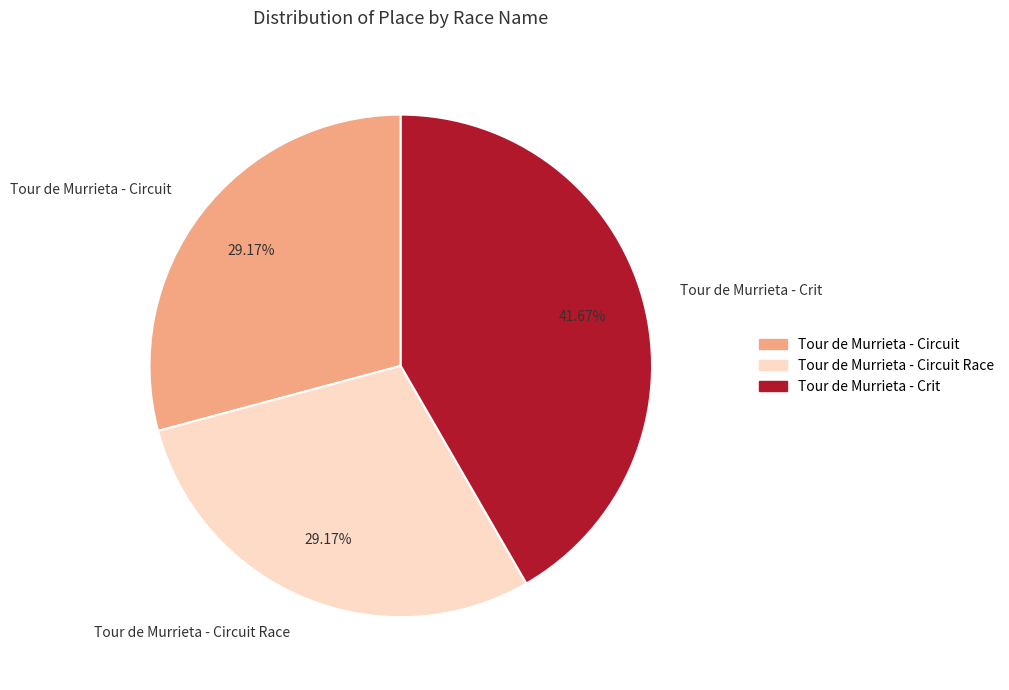

To the nearest percent, what is the combined percentage of Tour de Murrieta - Circuit Race and Tour de Murrieta - Crit?

71%